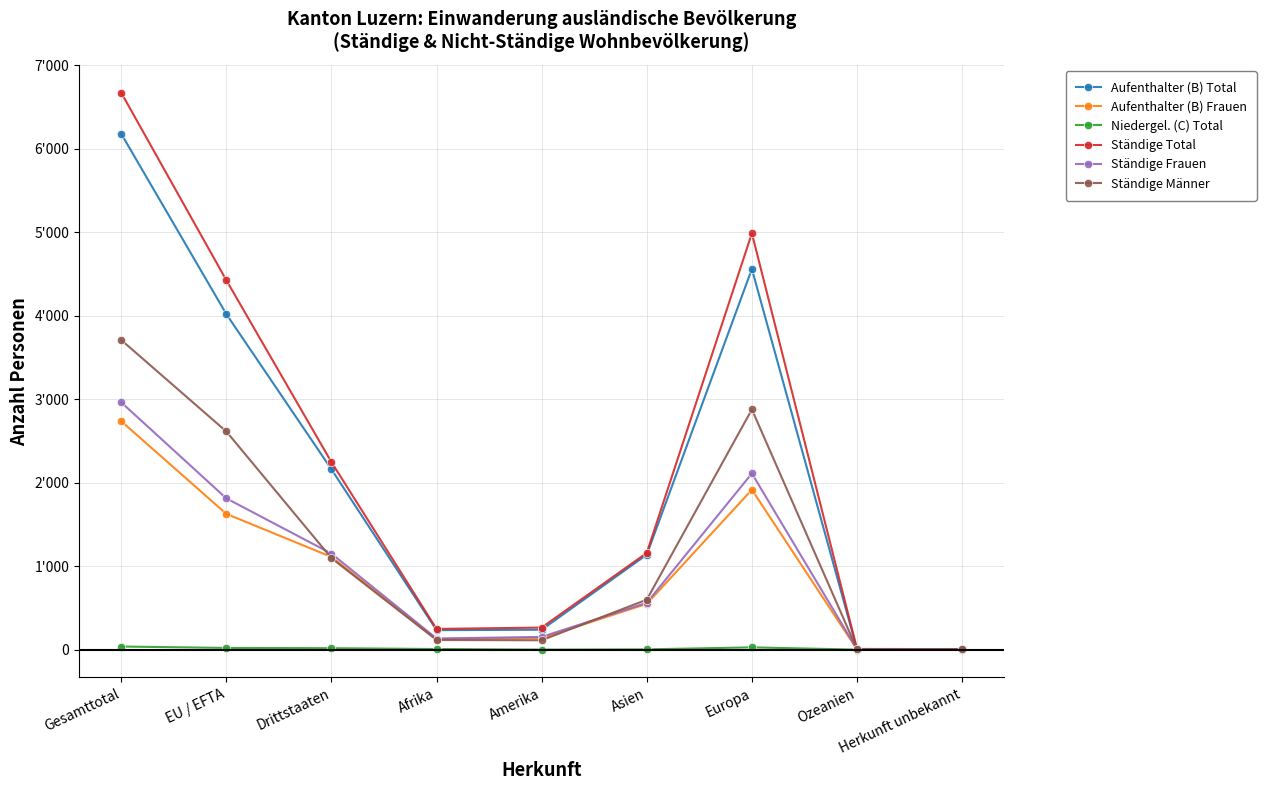

Where does the Niedergel. (C) Total series first go above 7?

Gesamttotal